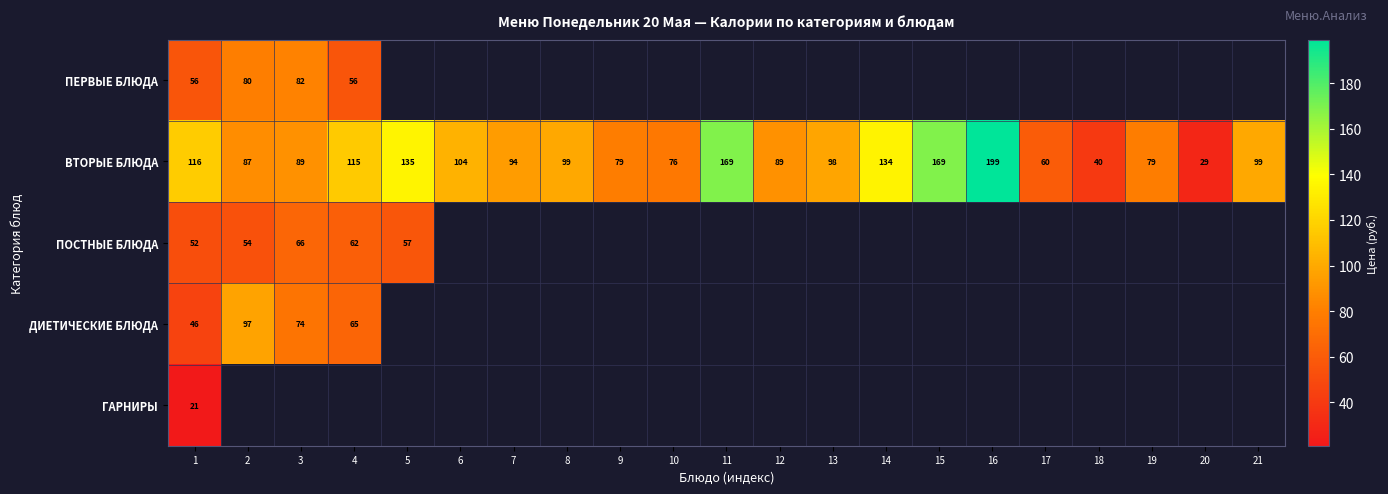

Is it true that ПОСТНЫЕ БЛЮДА equals 62 at 4?

True